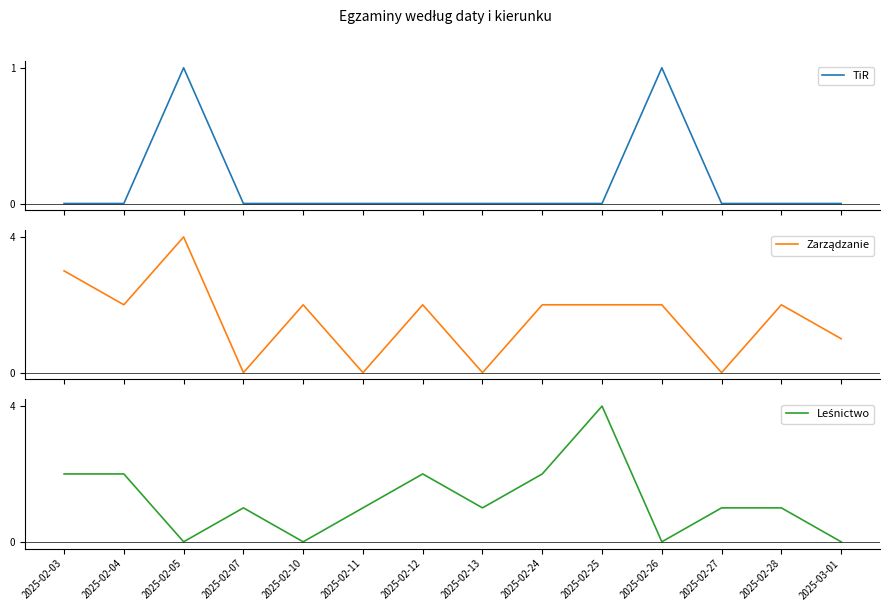

Rank the series at 2025-02-10 from lowest to highest value.

TiR, Leśnictwo, Zarządzanie